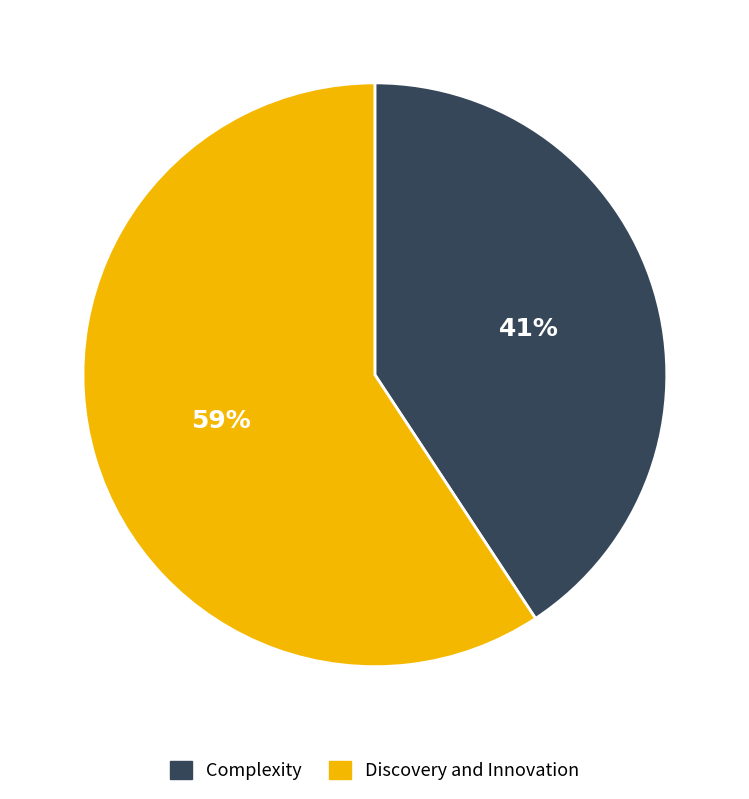

Combined, do Complexity and Discovery and Innovation account for over 50%?

Yes